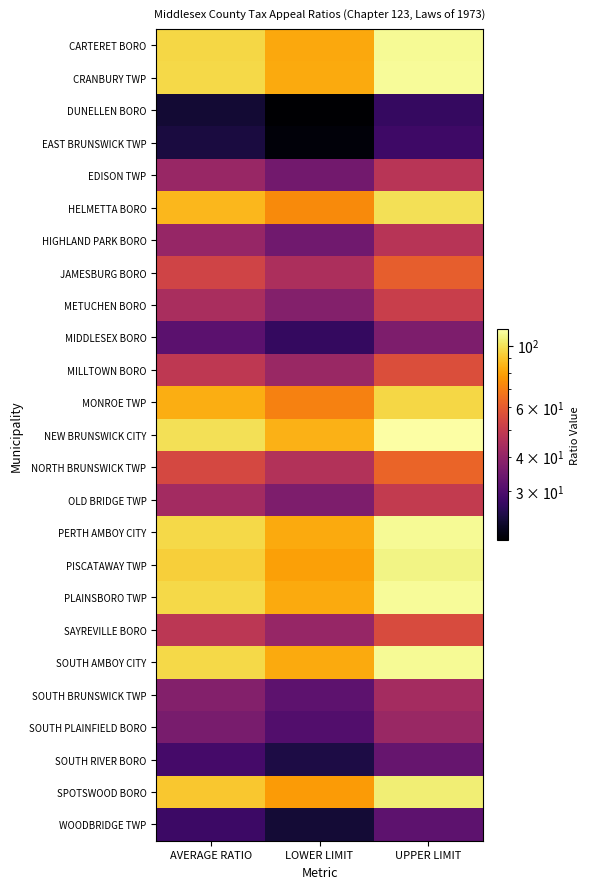

Which series changed the most between LOWER LIMIT and UPPER LIMIT?

NEW BRUNSWICK CITY